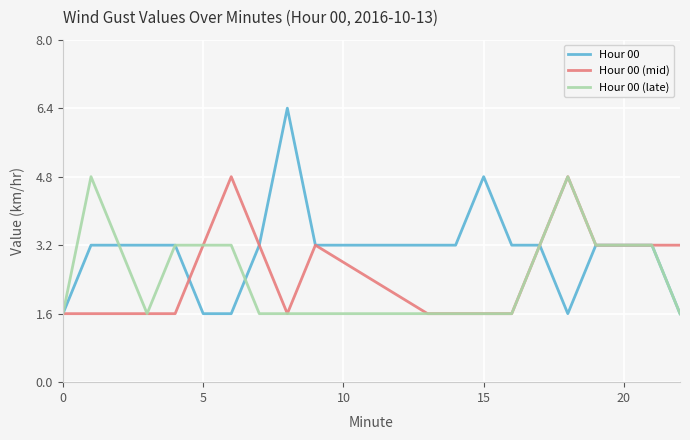

What is the highest value of the Hour 00 (mid) series?

4.8